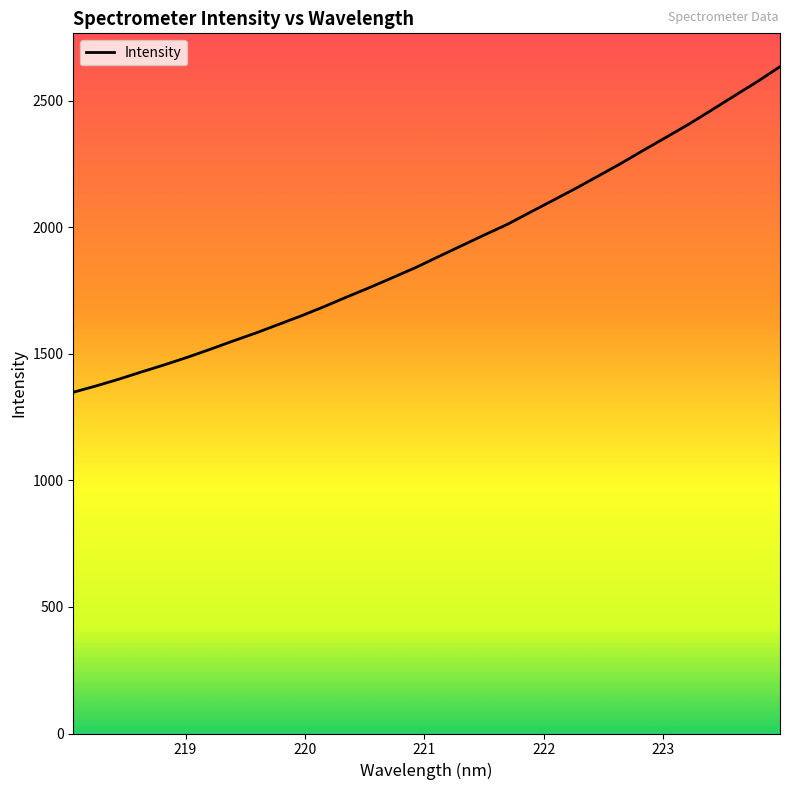

What is the maximum value shown in the chart?

2634.6